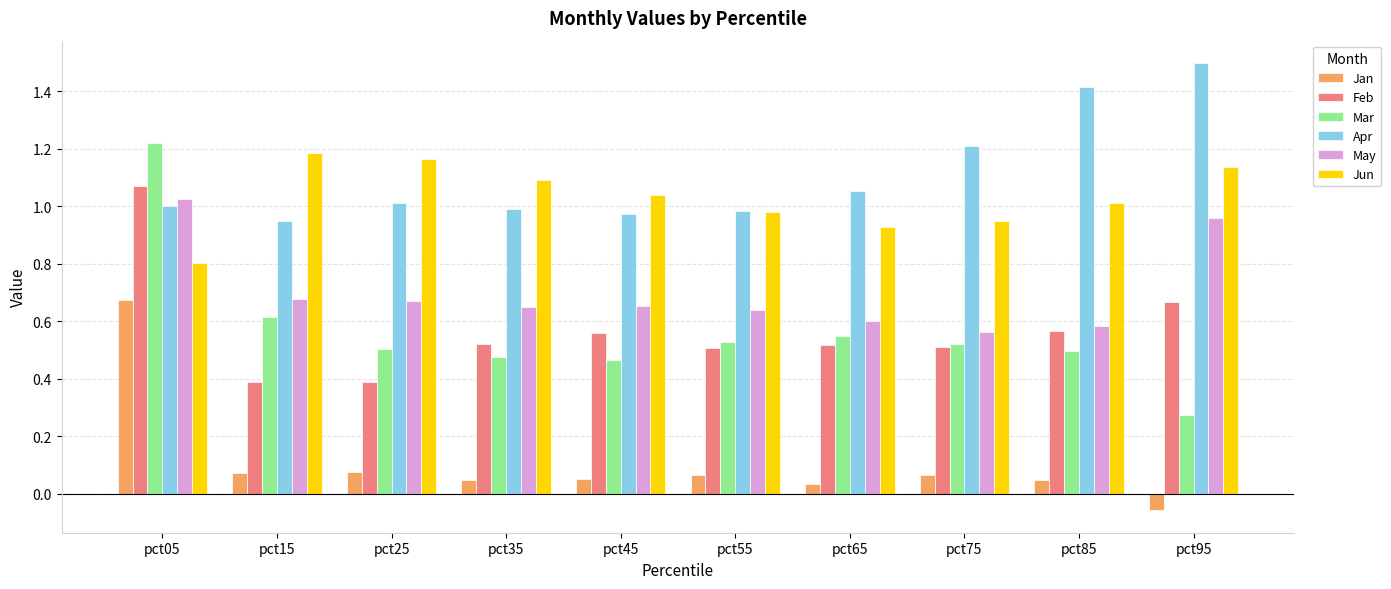

What is the total value across all series at pct65?

3.7